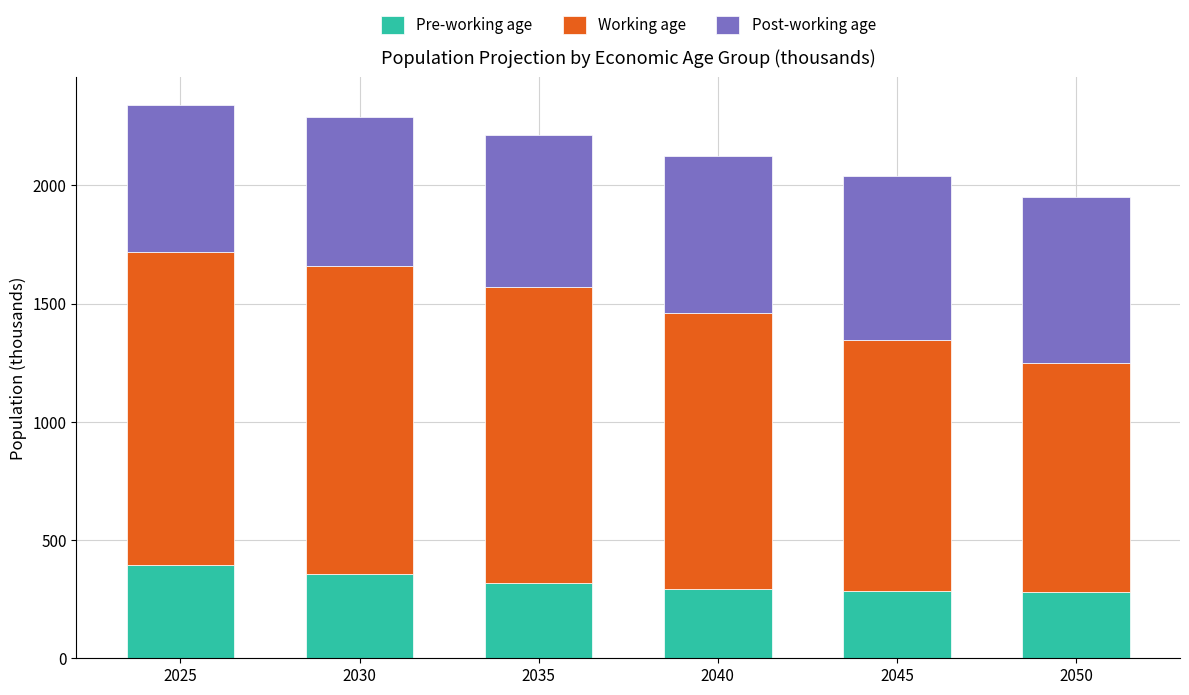

How many series are shown in this chart?

3